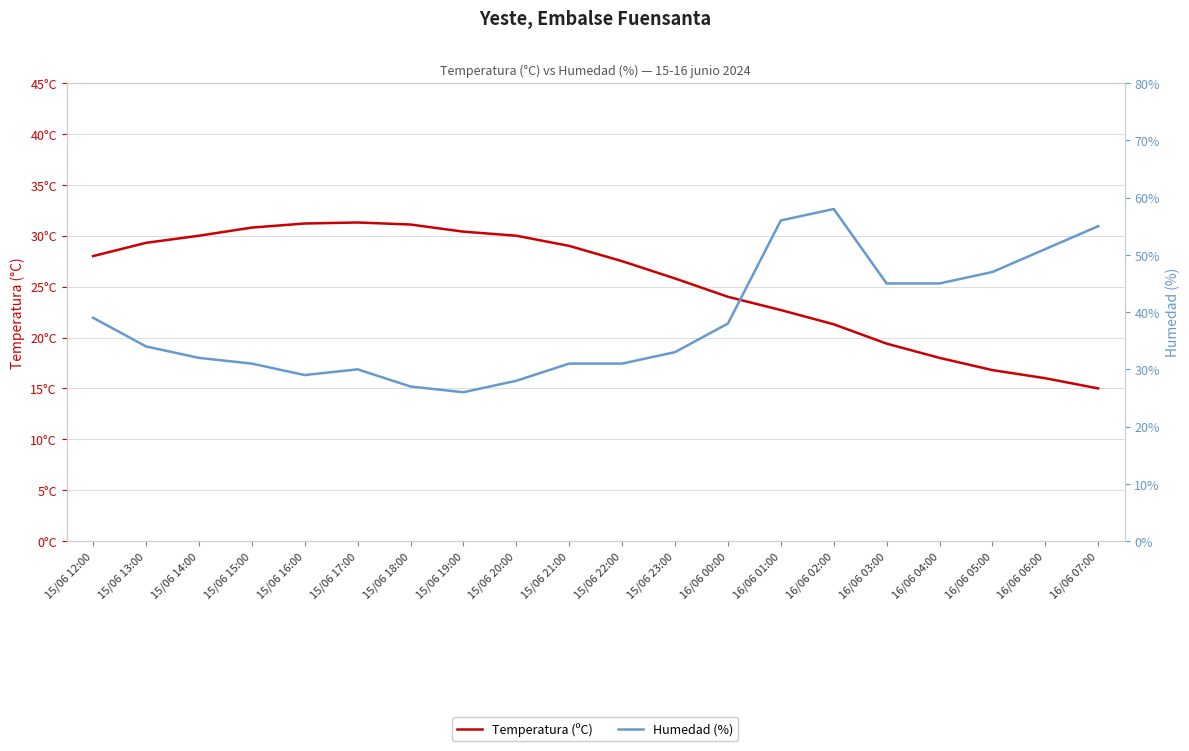

Reading left to right, list all the values displayed in this chart.

Temperatura (ºC): 15/06 12:00=28.0	15/06 13:00=29.3	15/06 14:00=30.0	15/06 15:00=30.8	15/06 16:00=31.2	15/06 17:00=31.3	15/06 18:00=31.1	15/06 19:00=30.4	15/06 20:00=30.0	15/06 21:00=29.0	15/06 22:00=27.5	15/06 23:00=25.8	16/06 00:00=24.0	16/06 01:00=22.7	16/06 02:00=21.3	16/06 03:00=19.4	16/06 04:00=18.0	16/06 05:00=16.8	16/06 06:00=16.0	16/06 07:00=15.0
Humedad (%): 15/06 12:00=39.0	15/06 13:00=34.0	15/06 14:00=32.0	15/06 15:00=31.0	15/06 16:00=29.0	15/06 17:00=30.0	15/06 18:00=27.0	15/06 19:00=26.0	15/06 20:00=28.0	15/06 21:00=31.0	15/06 22:00=31.0	15/06 23:00=33.0	16/06 00:00=38.0	16/06 01:00=56.0	16/06 02:00=58.0	16/06 03:00=45.0	16/06 04:00=45.0	16/06 05:00=47.0	16/06 06:00=51.0	16/06 07:00=55.0